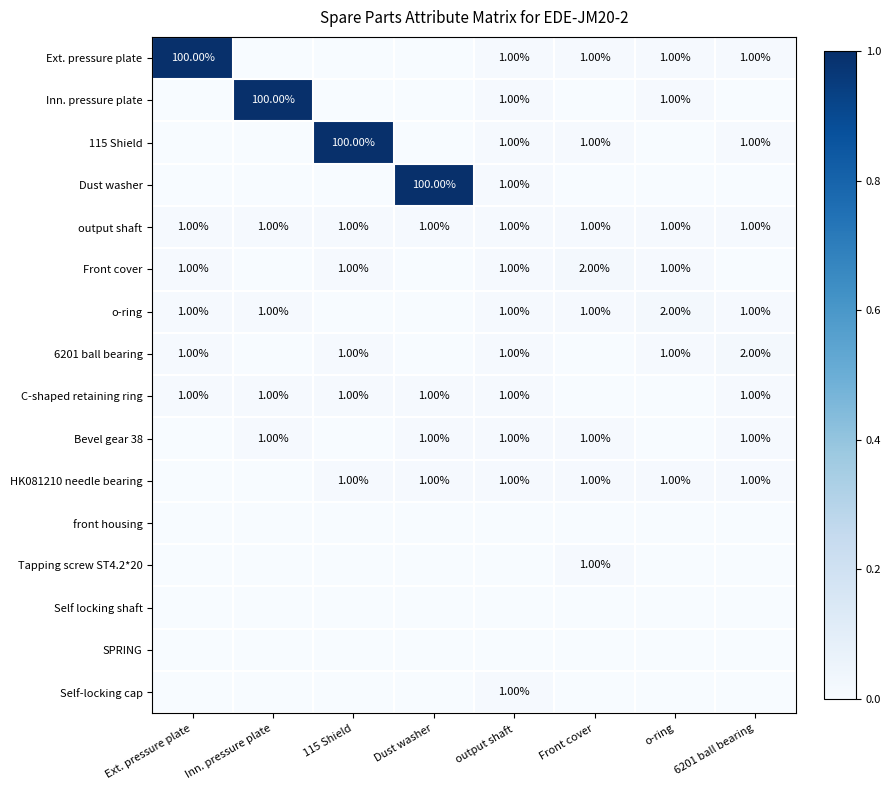

Between Dust washer and 6201 ball bearing, which series saw the biggest shift?

Dust washer